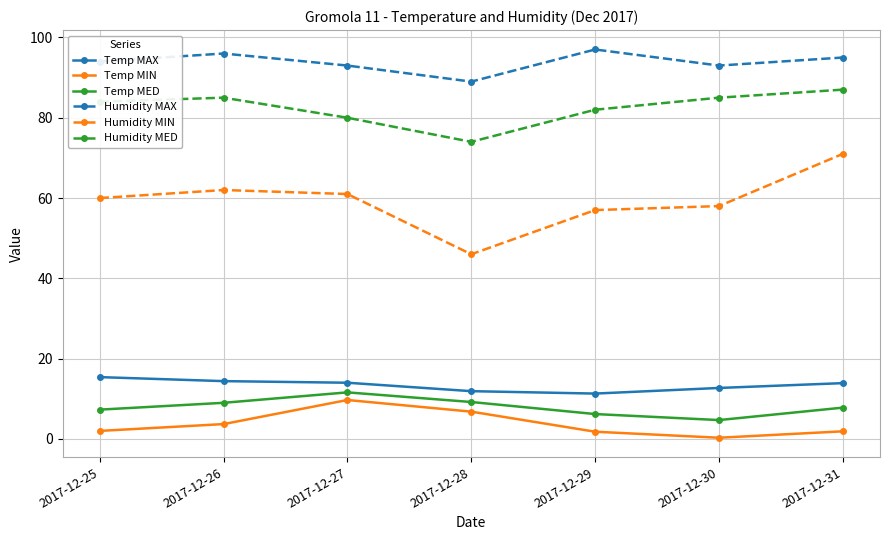

What is the value of the Humidity MED point at the 5th from the left?

82.0